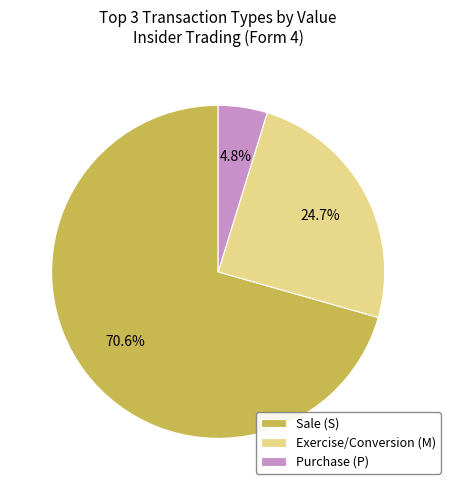

Does any single category account for the majority?

Yes